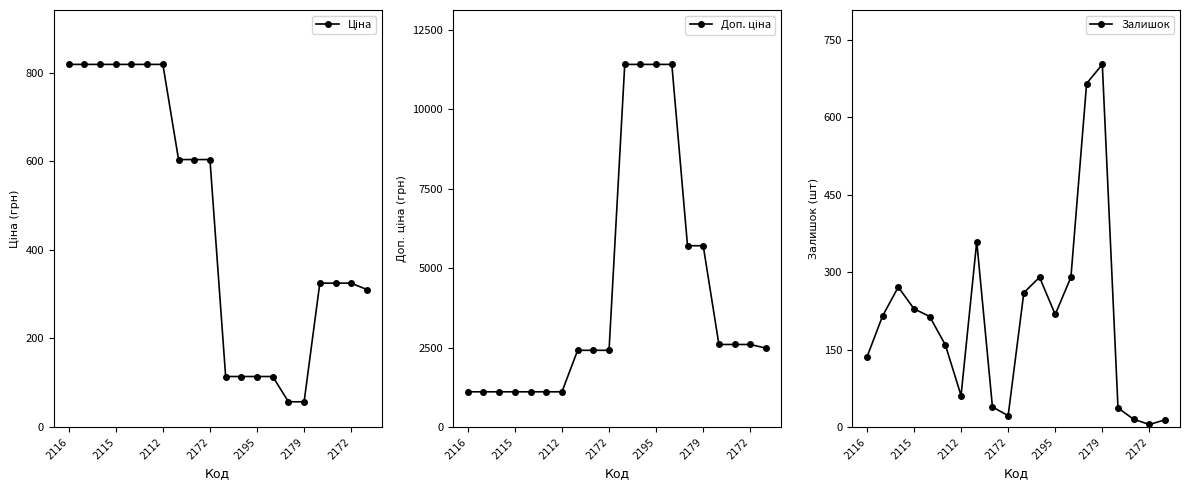

Which series ends up on top after the final intersection of Ціна and Залишок?

Ціна